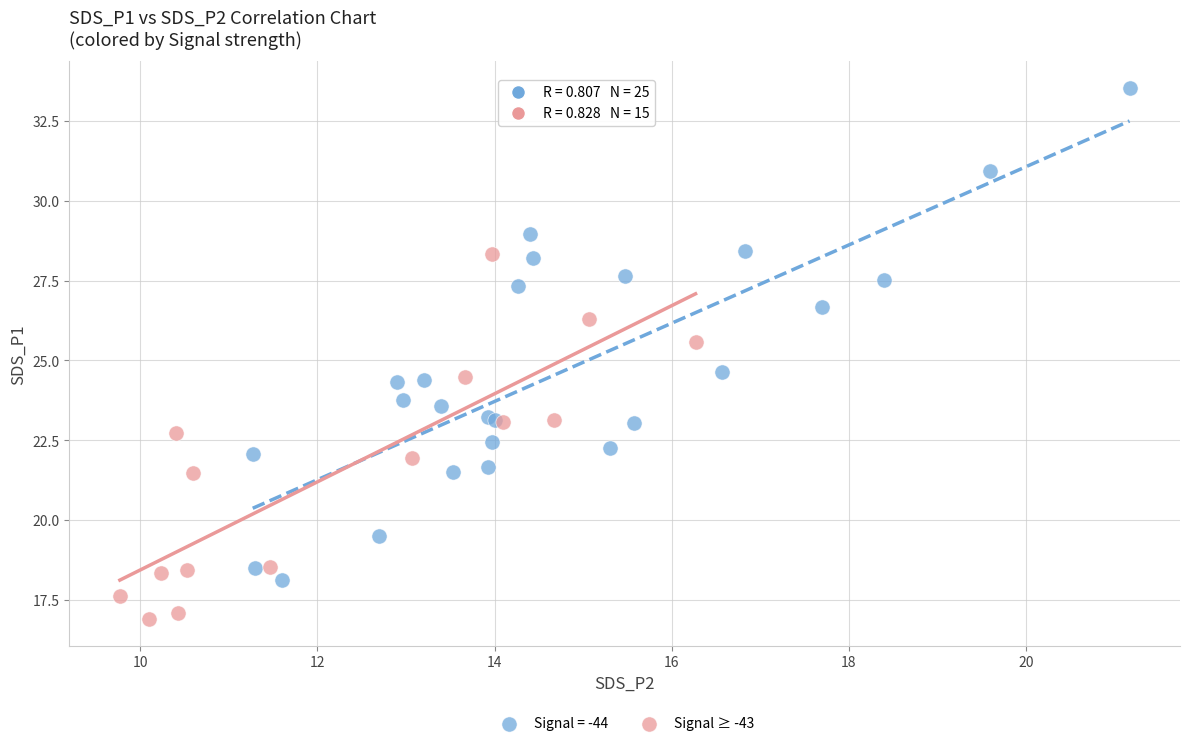

Which series has the largest Y range (max minus min)?

Signal = -44